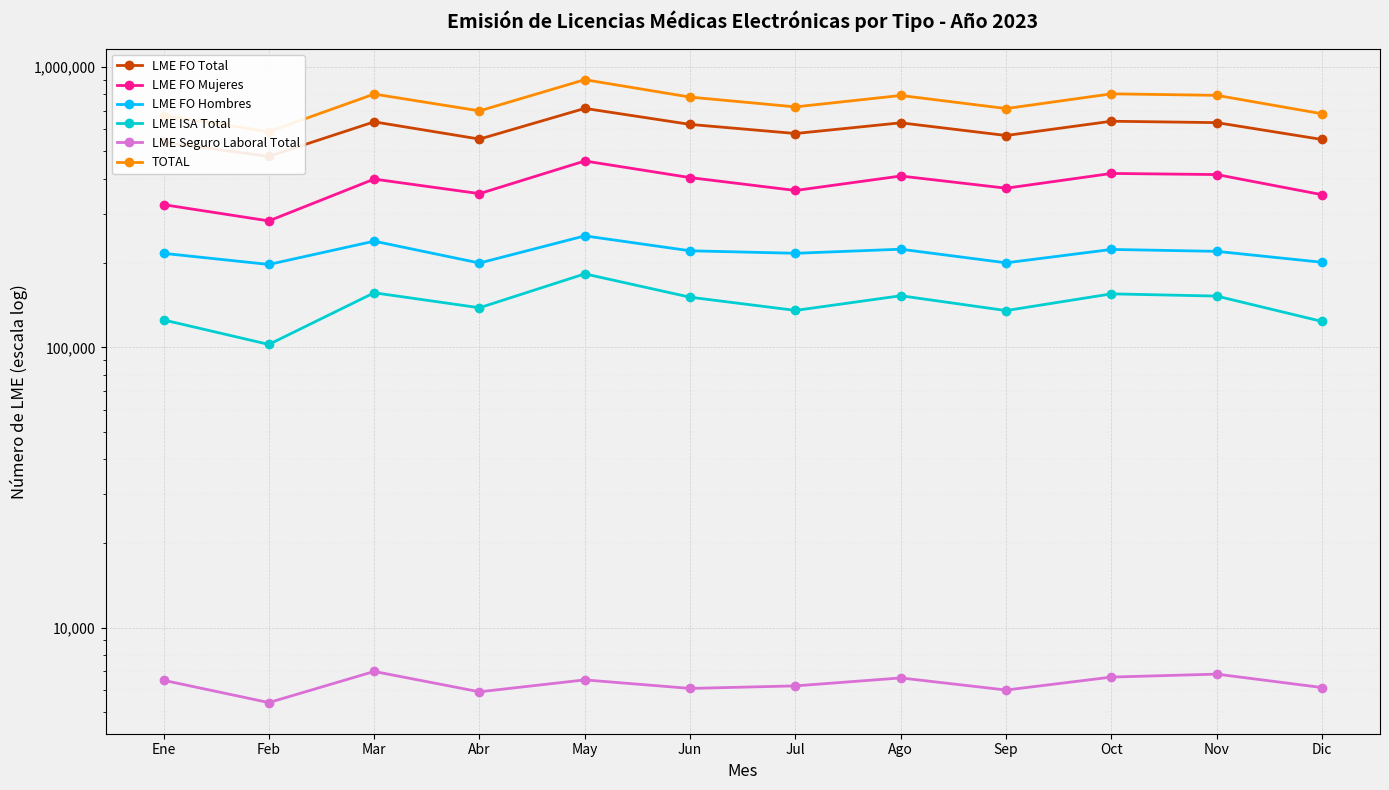

What are all the series names shown in the legend?

LME FO Total, LME FO Mujeres, LME FO Hombres, LME ISA Total, LME Seguro Laboral Total, TOTAL